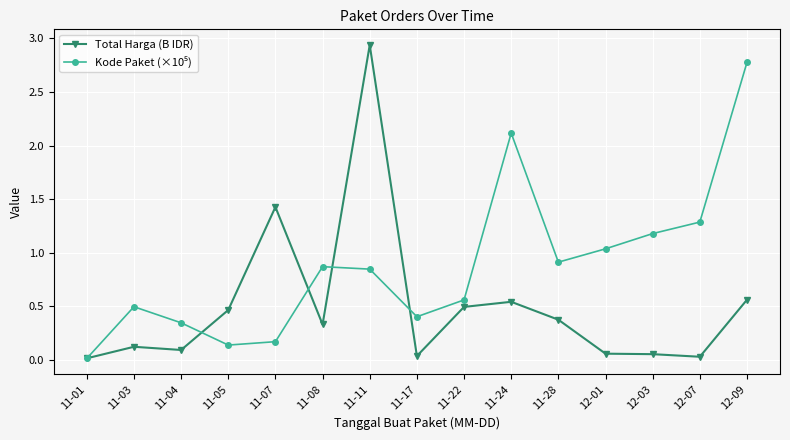

The value of Total Harga (B IDR) at 11-17 is 0.0. True or false?

True